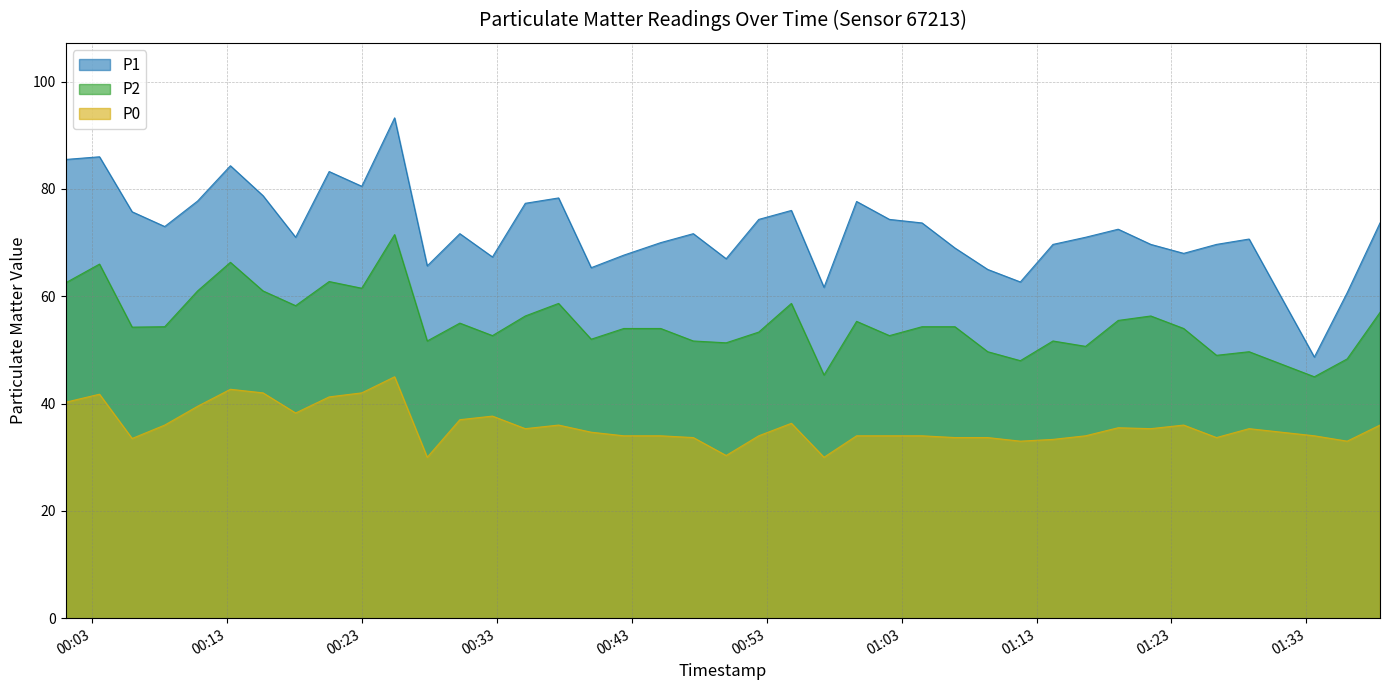

Rank the series by their average value, from lowest to highest.

P0, P2, P1